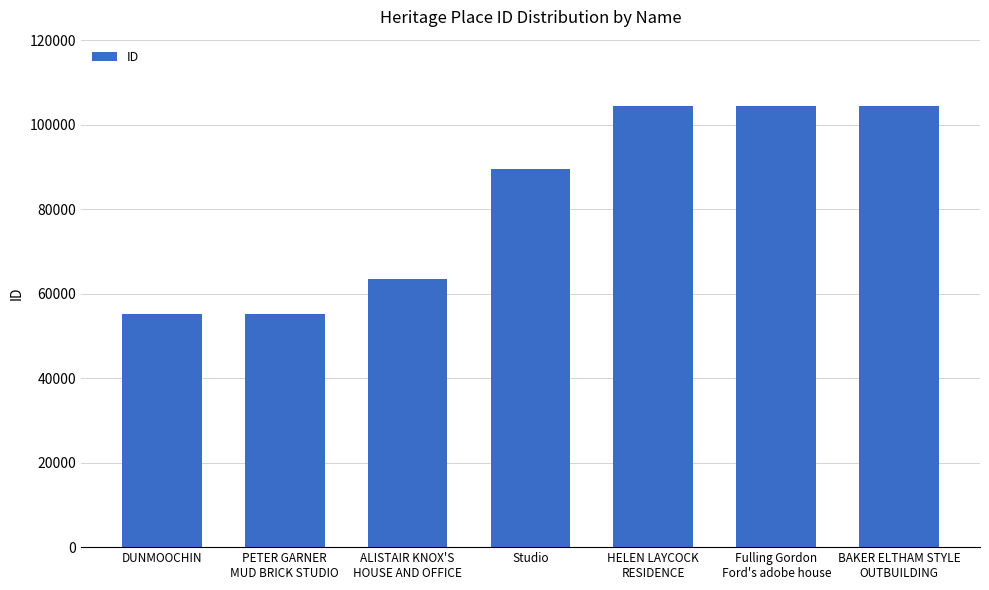

Are the bars horizontal?

No